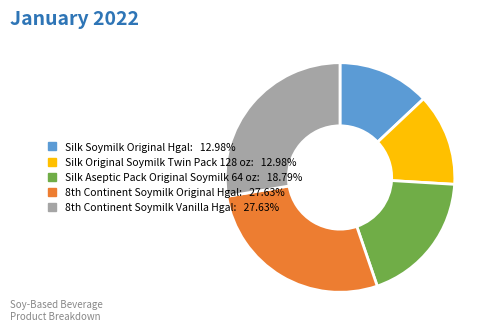

Is Silk Original Soymilk Twin Pack 128 oz the majority of the pie?

No